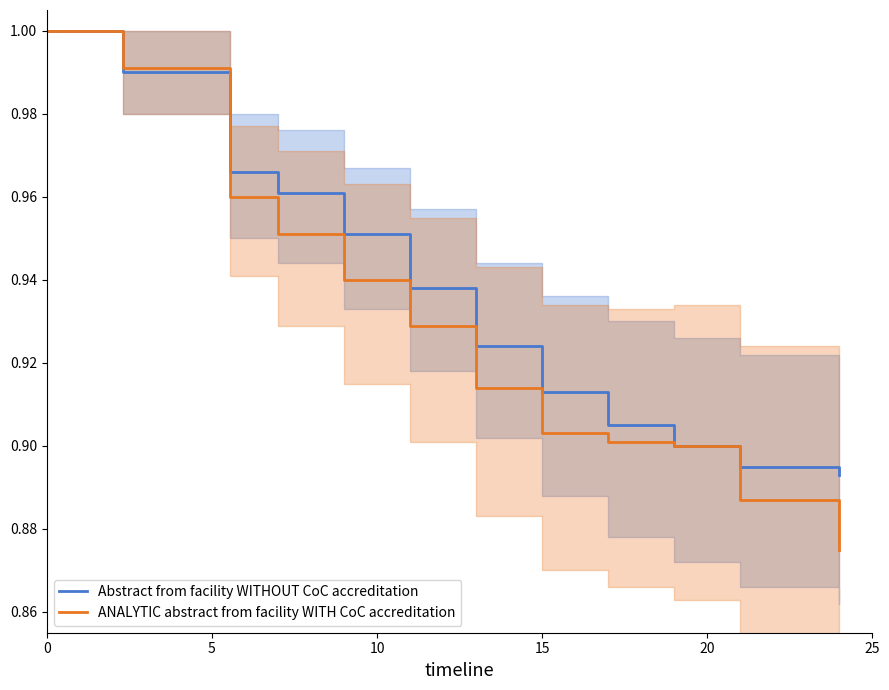

True or false: ANALYTIC abstract from facility WITH CoC accreditation and Abstract from facility WITHOUT CoC accreditation intersect in this chart.

True